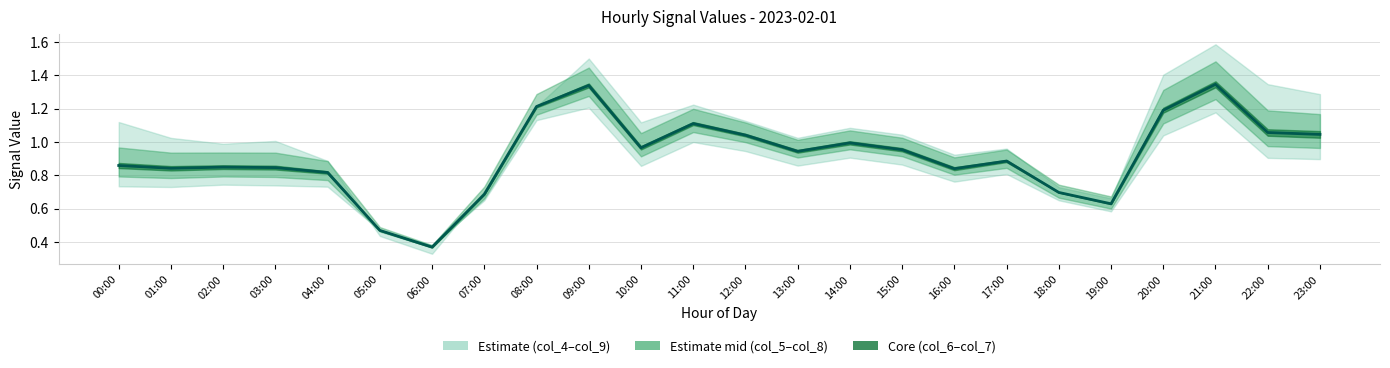

At which category does the chart reach its minimum across all series?

06:00